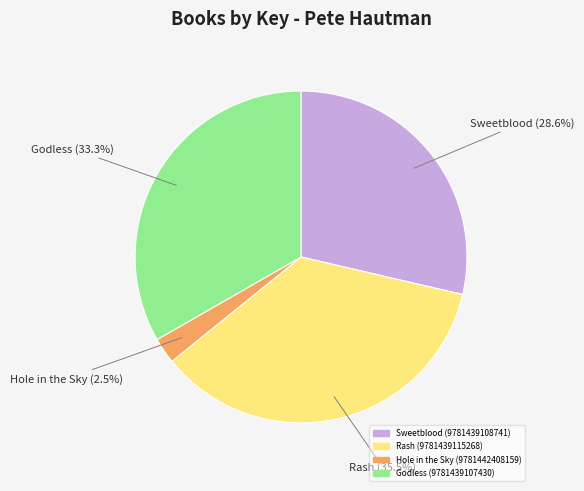

How much of the chart is everything except Sweetblood (9781439108741)?

71.4%